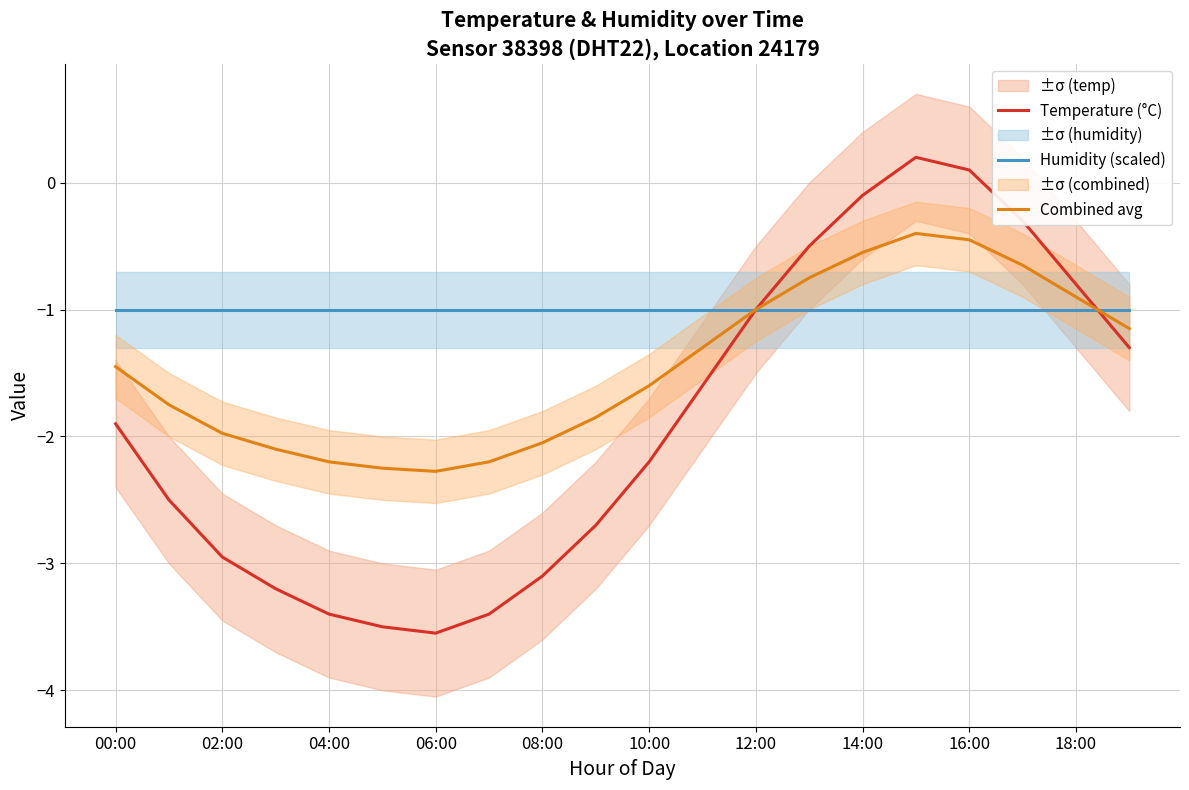

Reading right to left, what are all the values shown in this chart?

Temperature (°C): -1.3	-0.8	-0.3	0.1	0.2	-0.1	-0.5	-1.0	-1.6	-2.2	-2.7	-3.1	-3.4	-3.5	-3.5	-3.4	-3.2	-3.0	-2.5	-1.9
Humidity (scaled): -1.0	-1.0	-1.0	-1.0	-1.0	-1.0	-1.0	-1.0	-1.0	-1.0	-1.0	-1.0	-1.0	-1.0	-1.0	-1.0	-1.0	-1.0	-1.0	-1.0
Combined avg: -1.1	-0.9	-0.7	-0.5	-0.4	-0.6	-0.8	-1.0	-1.3	-1.6	-1.9	-2.0	-2.2	-2.3	-2.2	-2.2	-2.1	-2.0	-1.8	-1.4